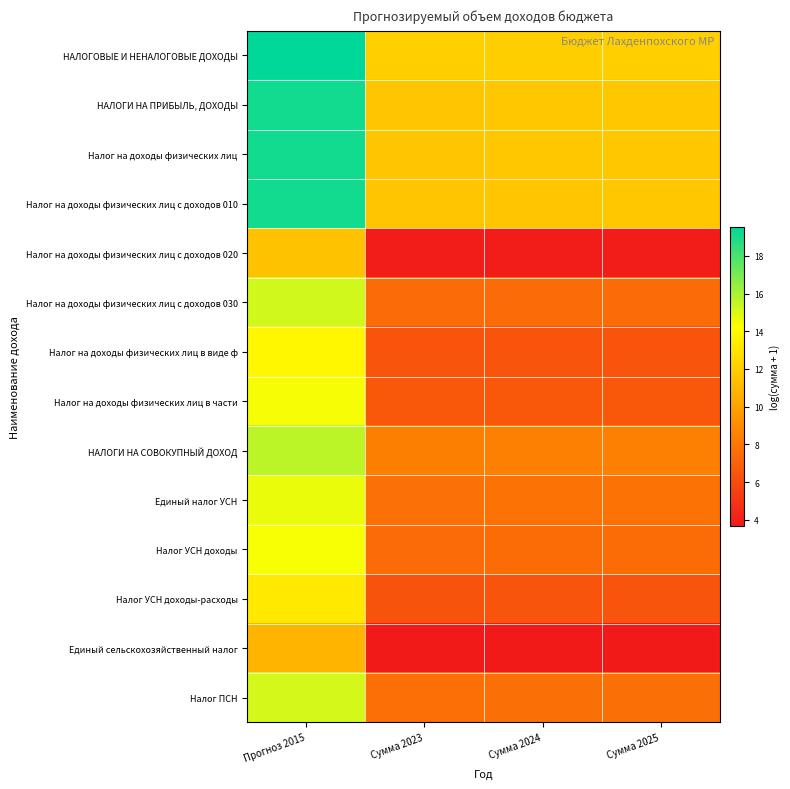

At which category does the chart reach its peak across all series?

Прогноз 2015